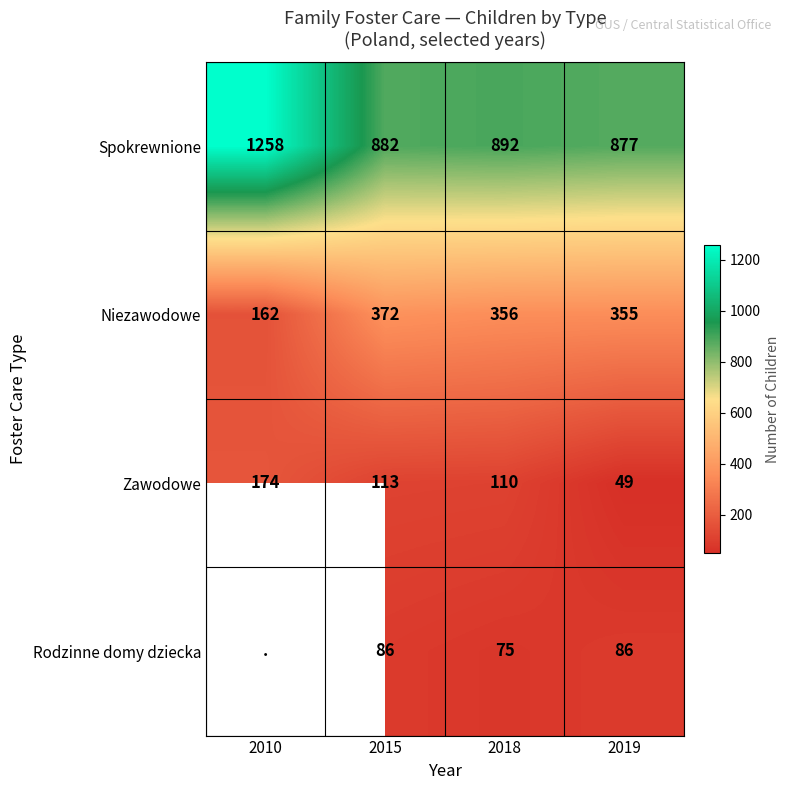

Where is Zawodowe nearest to the value 111?

2018